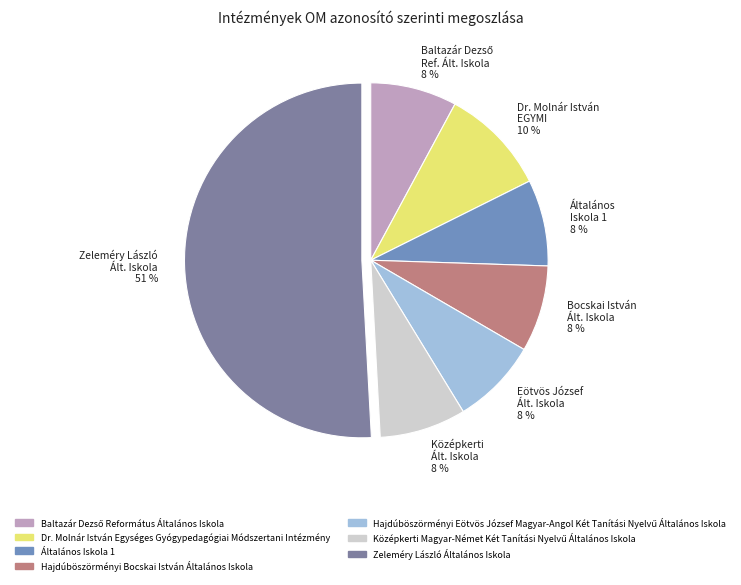

To the nearest percent, what is the difference between the largest and smallest slice percentages?

43%